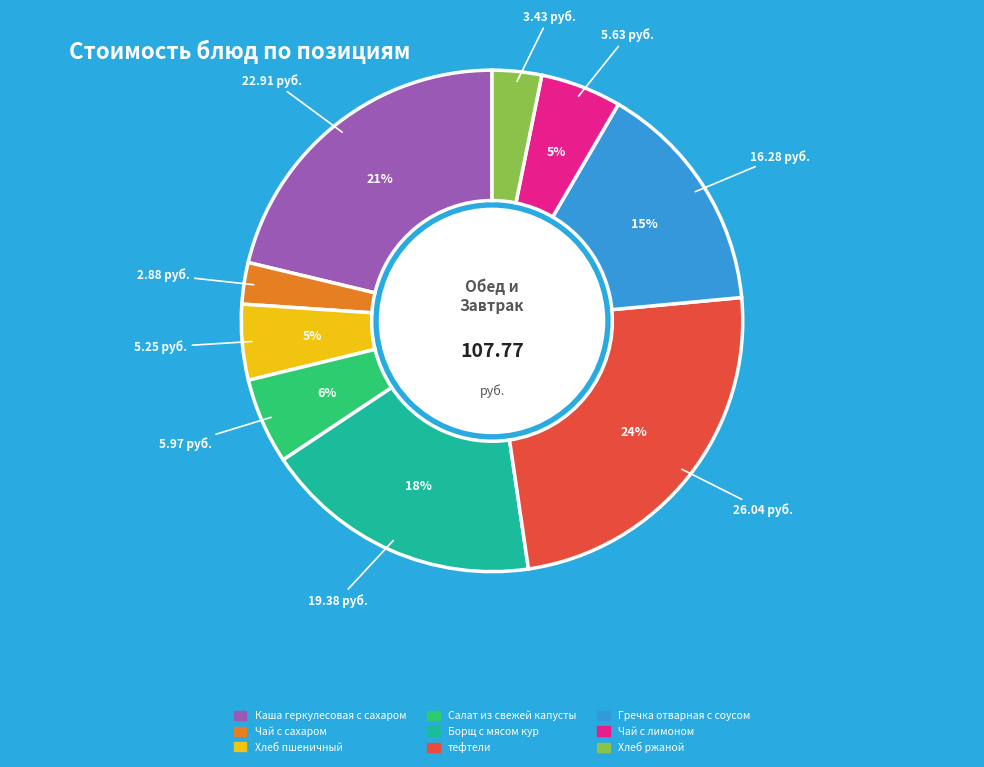

Is it true that тефтели is 11% of the pie?

False